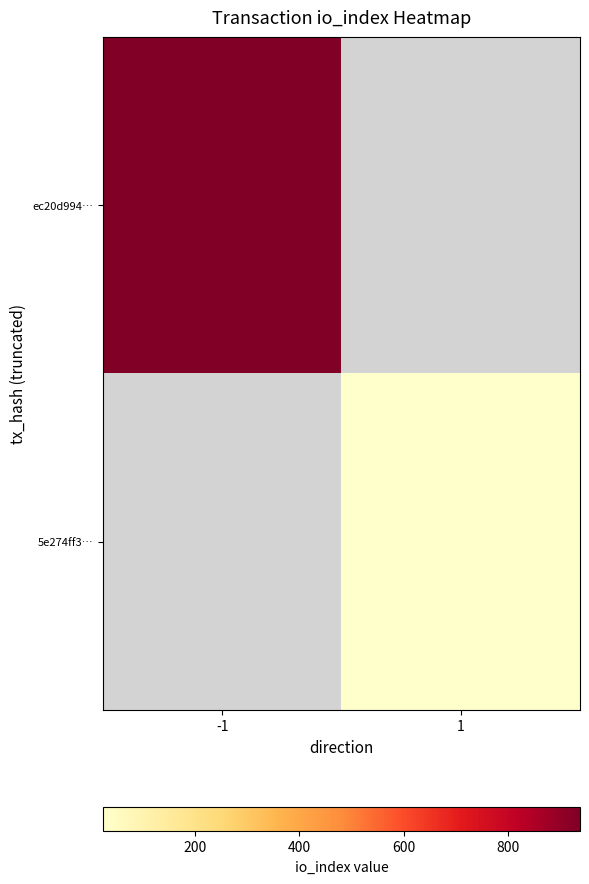

Rank the series by their average value, from lowest to highest.

ec20d994…, 5e274ff3…